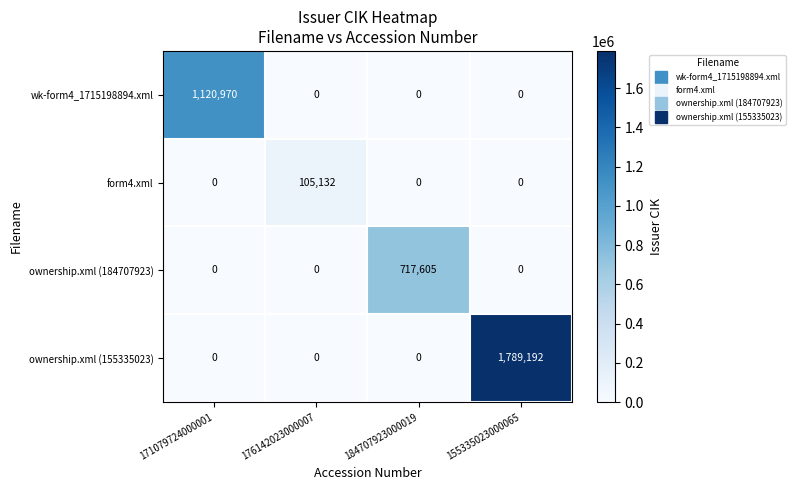

What is the difference between the highest and lowest values at 155335023000065?

1789192